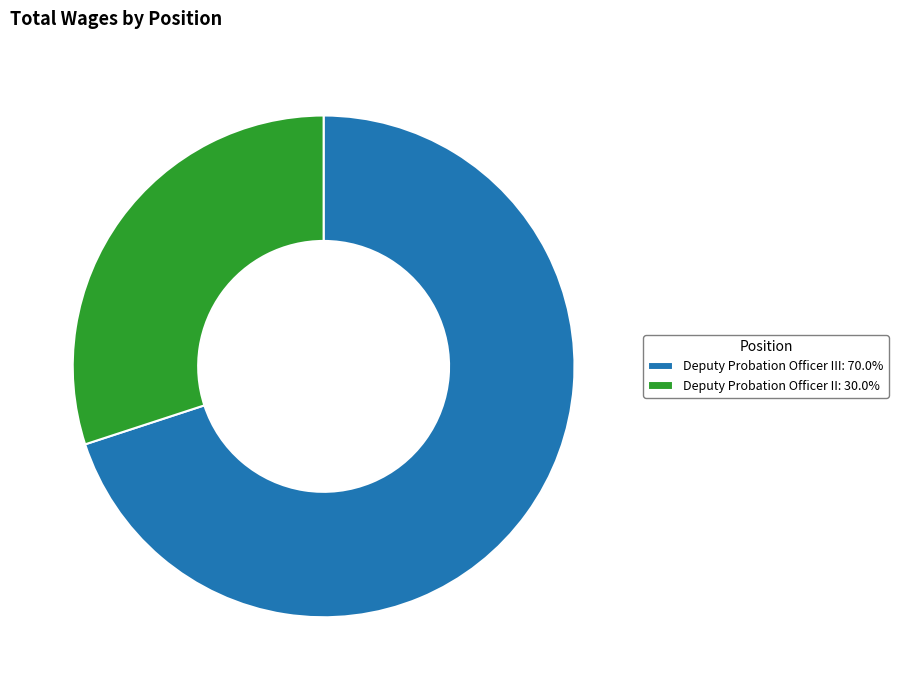

Approximately how many times larger is the value at Deputy Probation Officer II: 30.0% compared to Deputy Probation Officer III: 70.0%?

0.4